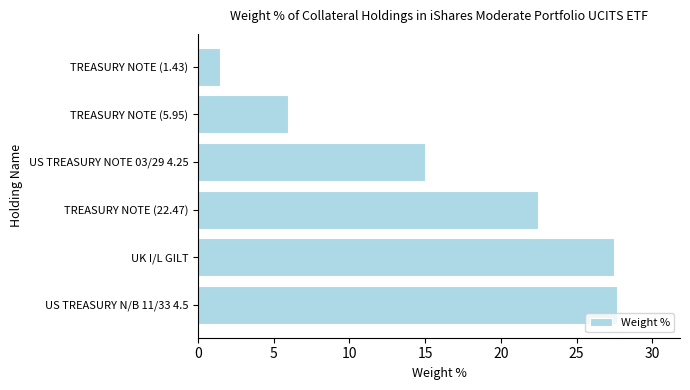

The value at US TREASURY NOTE 03/29 4.25 is 15.0. True or false?

True